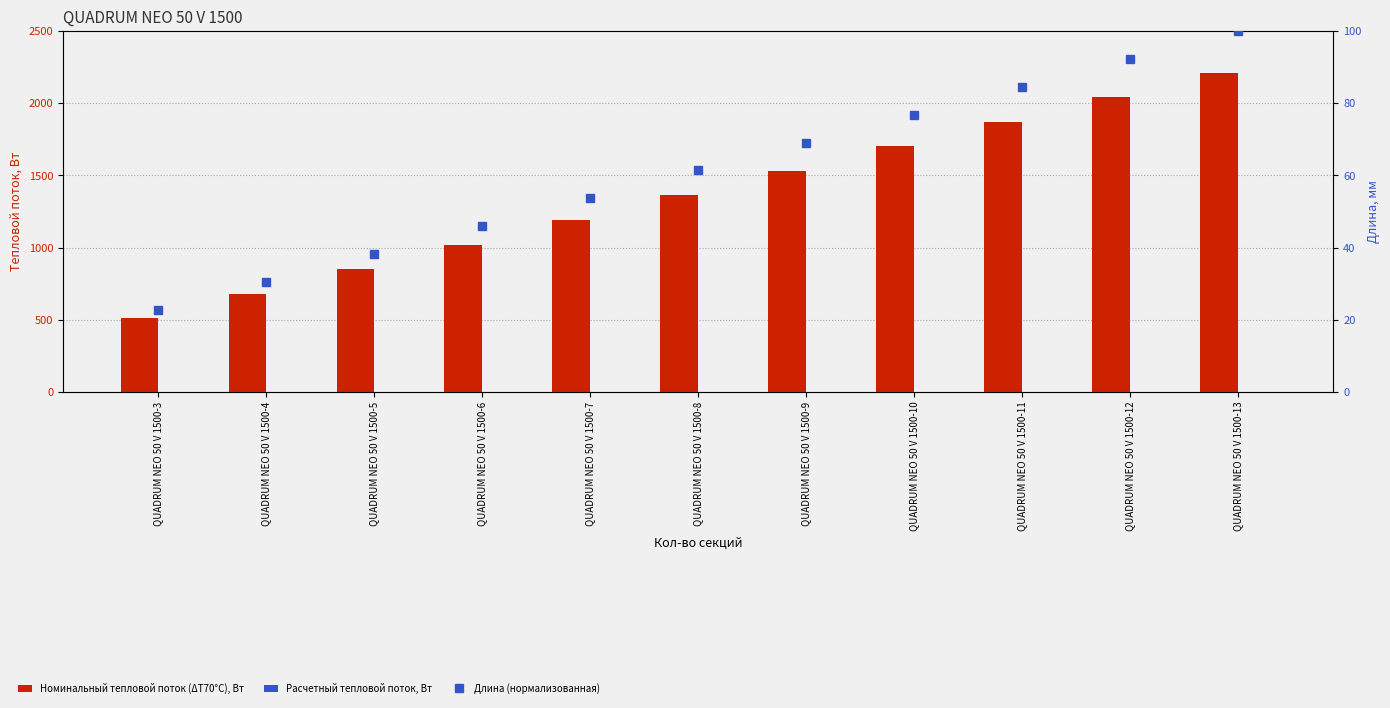

Reading left to right, extract all data points from this chart.

Номинальный тепловой поток (ΔТ70°С), Вт: 510.6	680.8	851.0	1021.2	1191.4	1361.6	1531.8	1702.0	1872.2	2042.4	2212.6
Расчетный тепловой поток, Вт: 0.0	0.0	0.0	0.0	0.0	0.0	0.0	0.0	0.0	0.0	0.0
Длина (нормализованная): 22.8	30.5	38.3	46.0	53.7	61.4	69.1	76.8	84.6	92.3	100.0